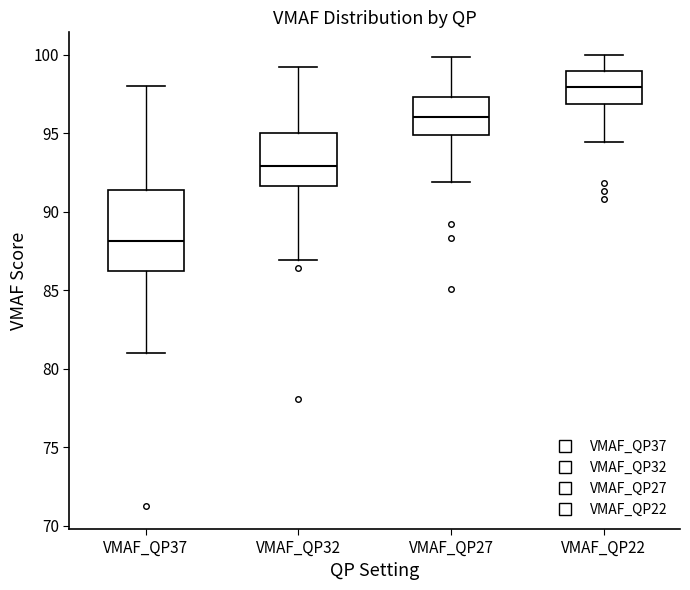

Where is the upper edge of the box for VMAF_QP22 on the y-axis? The values are not printed on the chart, so give them approximately, as read against the axis.

99.0